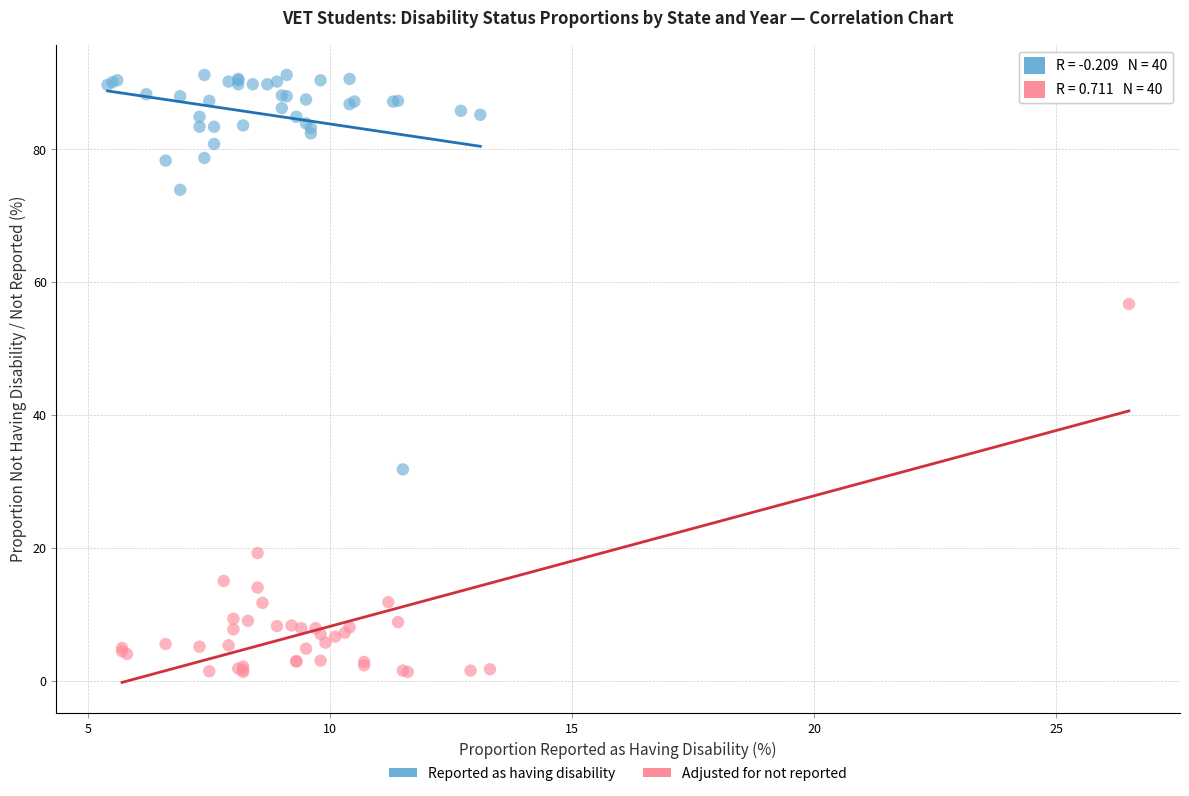

Which series reaches the minimum Y coordinate?

Adjusted for not reported